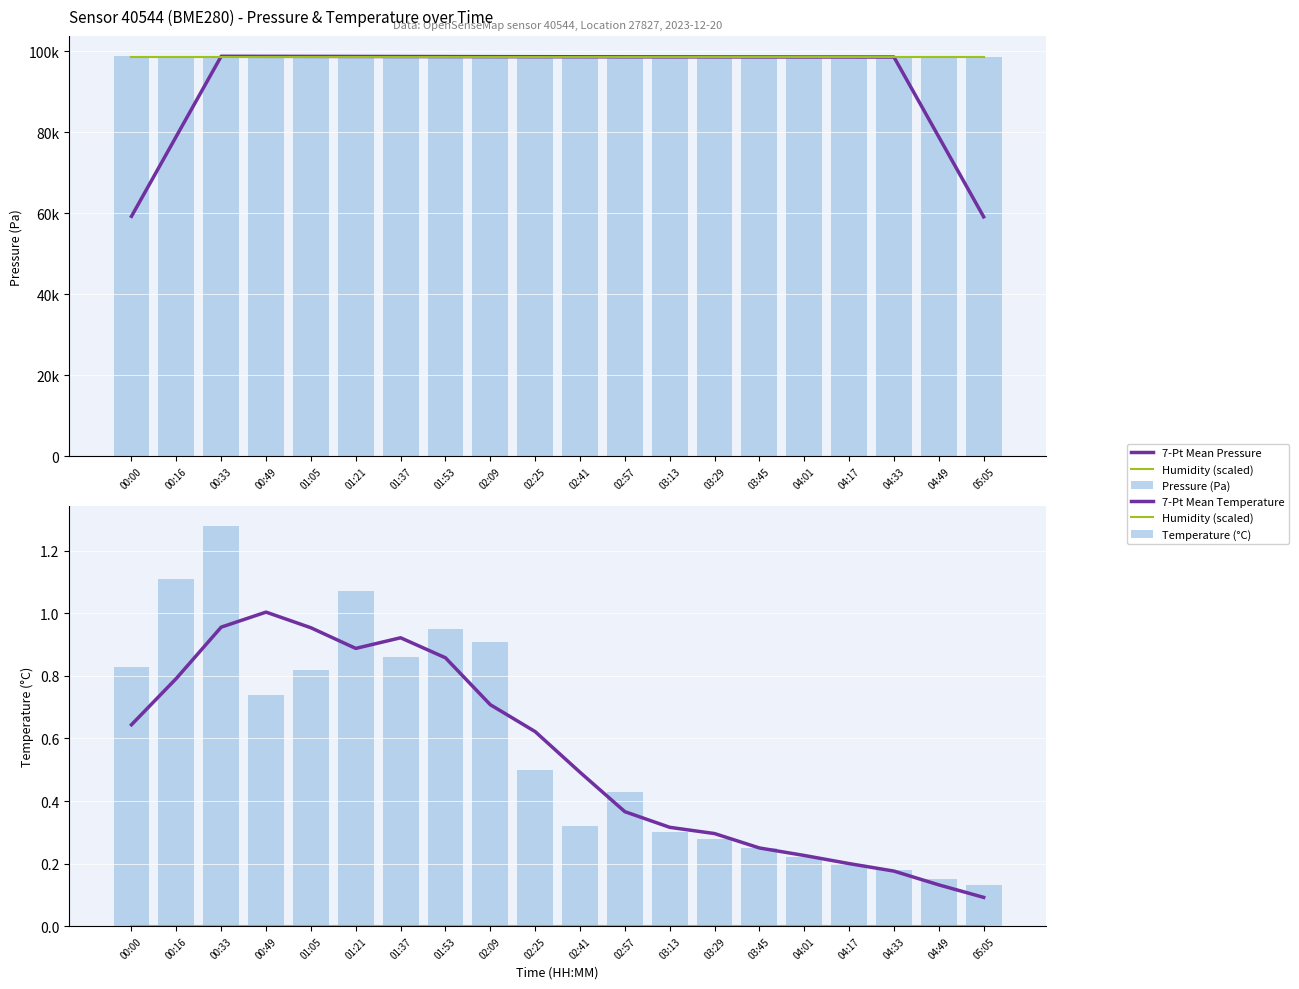

Which category has the lowest value across all series?

00:00